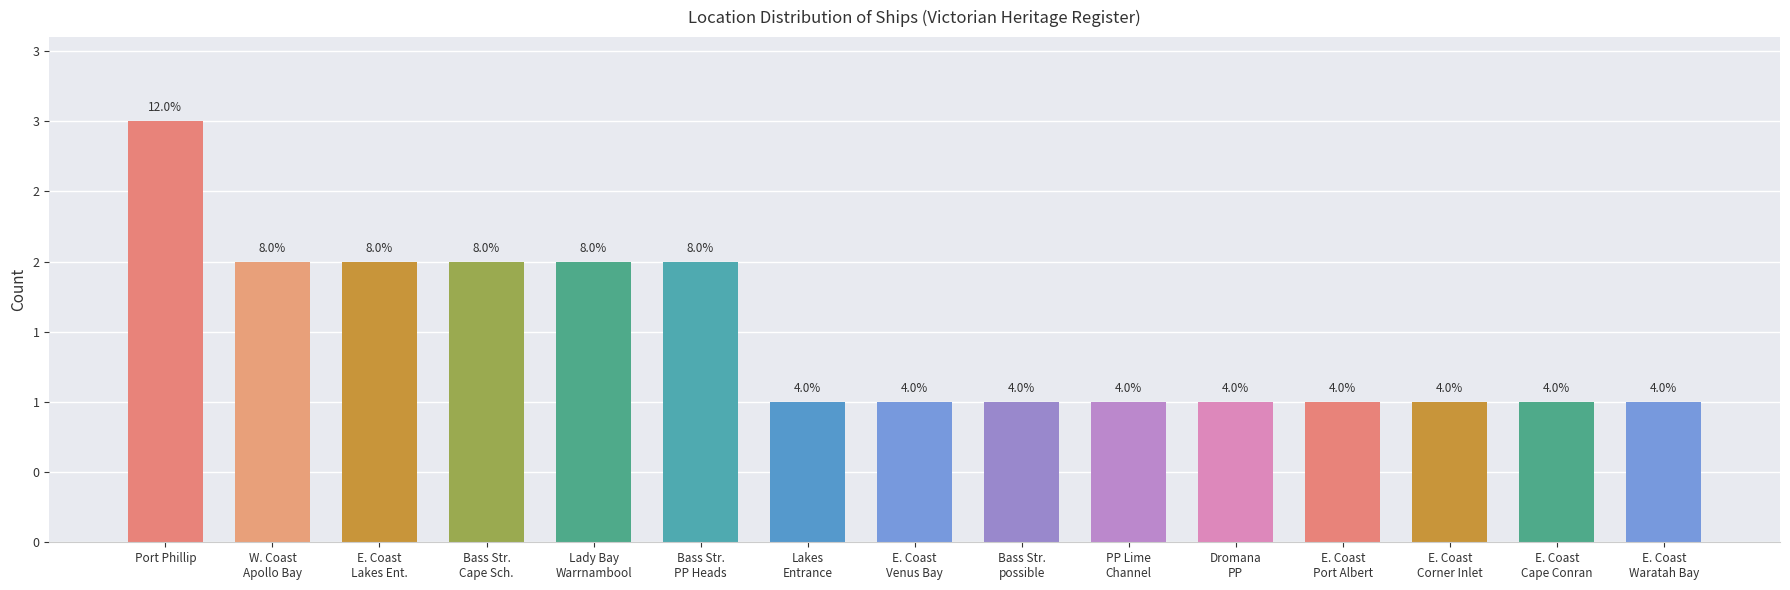

Count the values in the range 1 to 2.

14